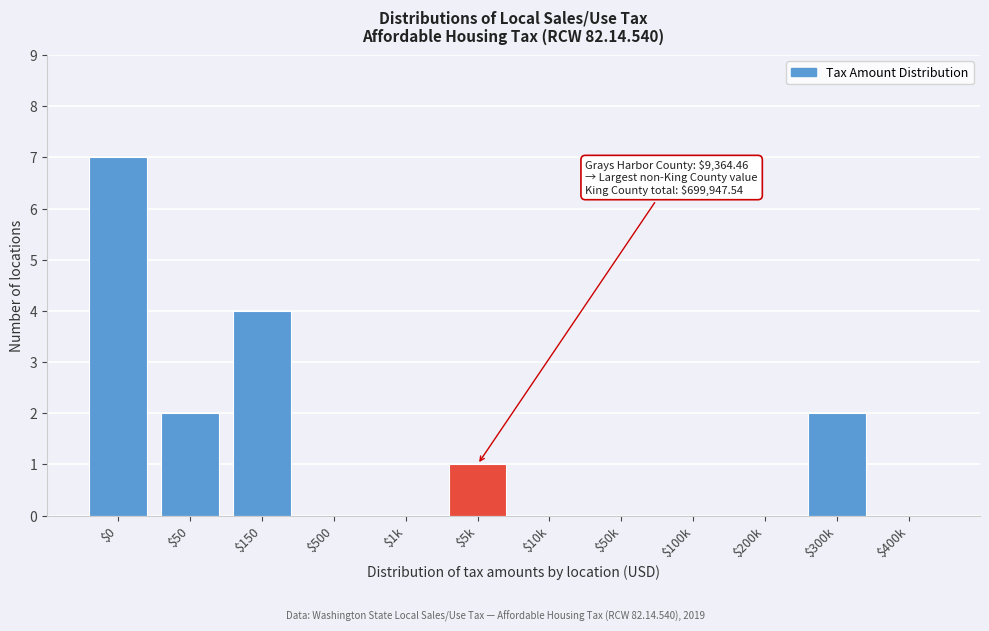

The chart shows a value of 2 at $50. True or false?

True